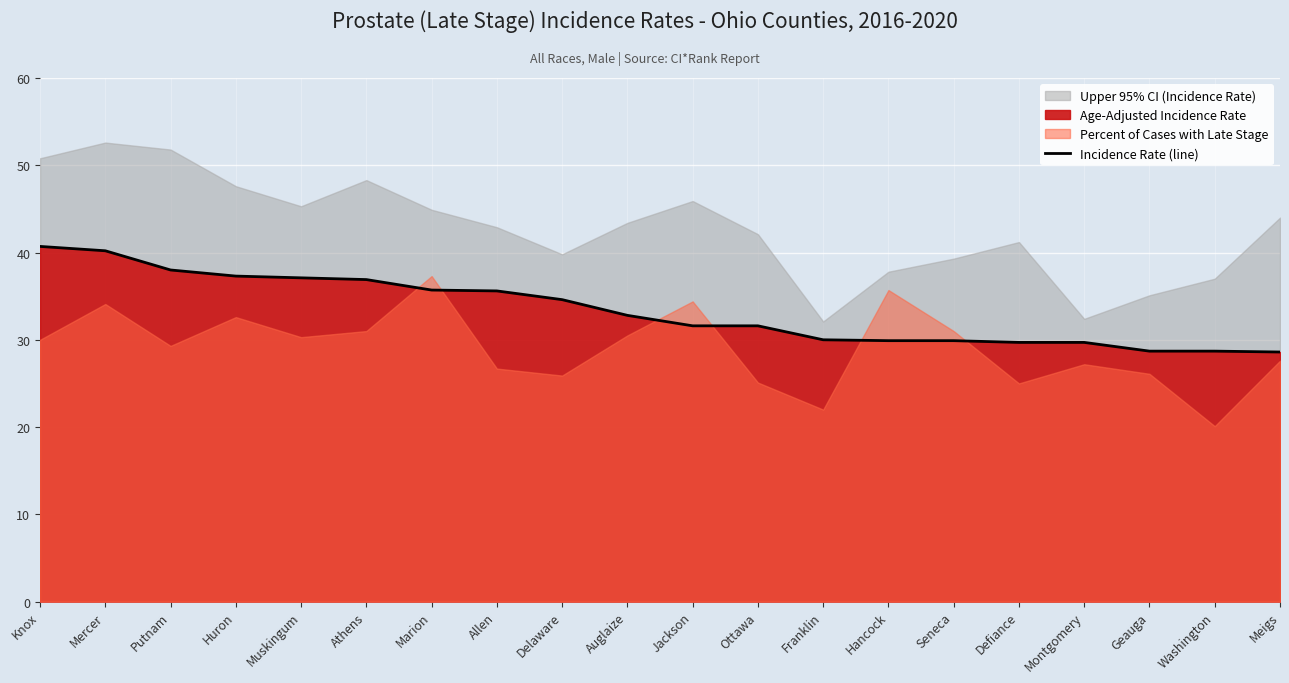

Does the chart display data point markers on the line(s)?

No